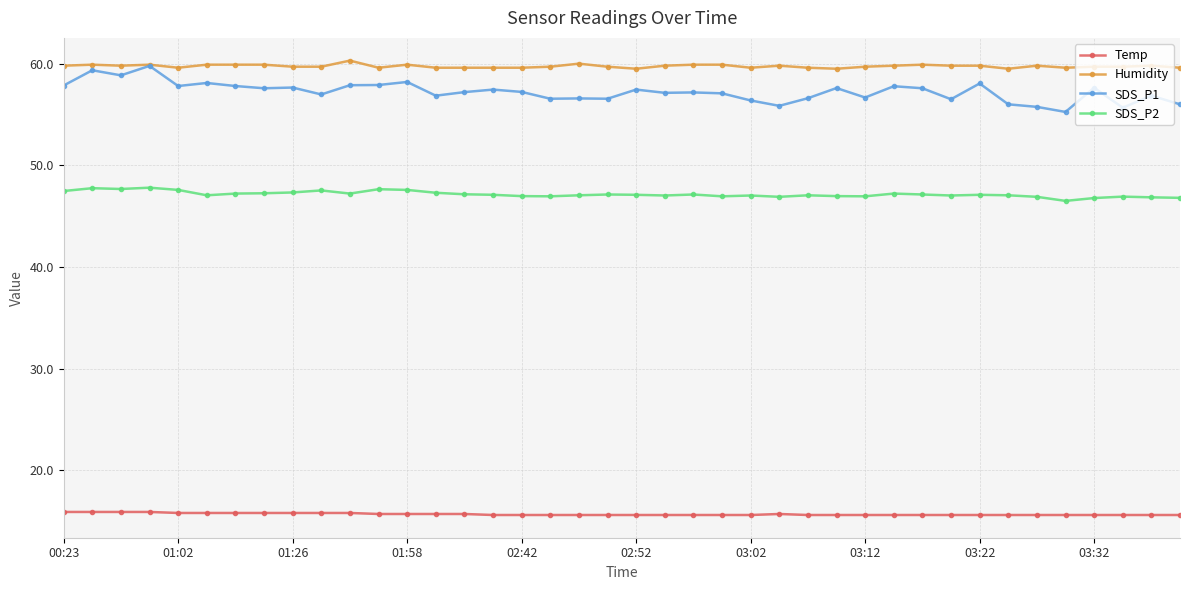

True or false: SDS_P1 and Temp intersect in this chart.

False